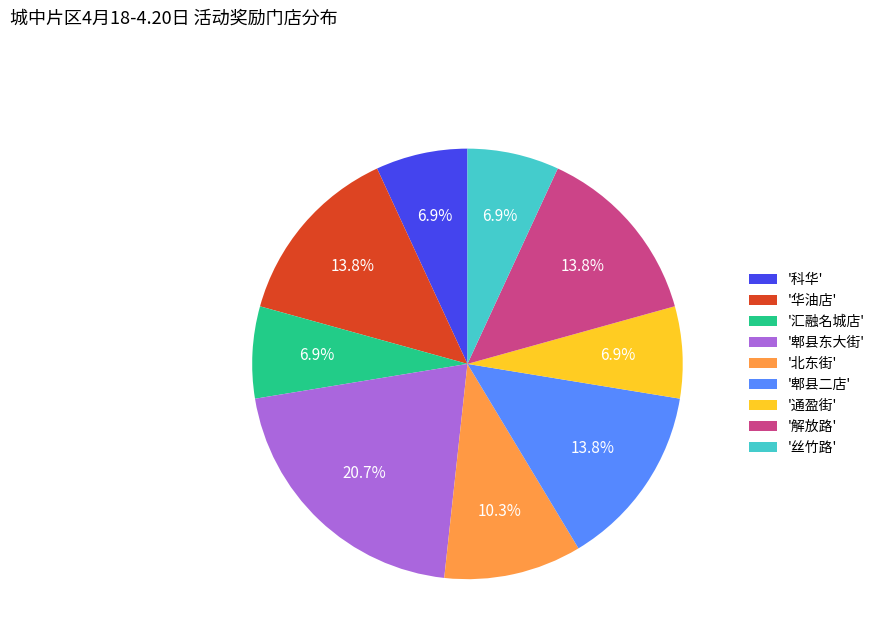

Count the number of slices in the pie.

9